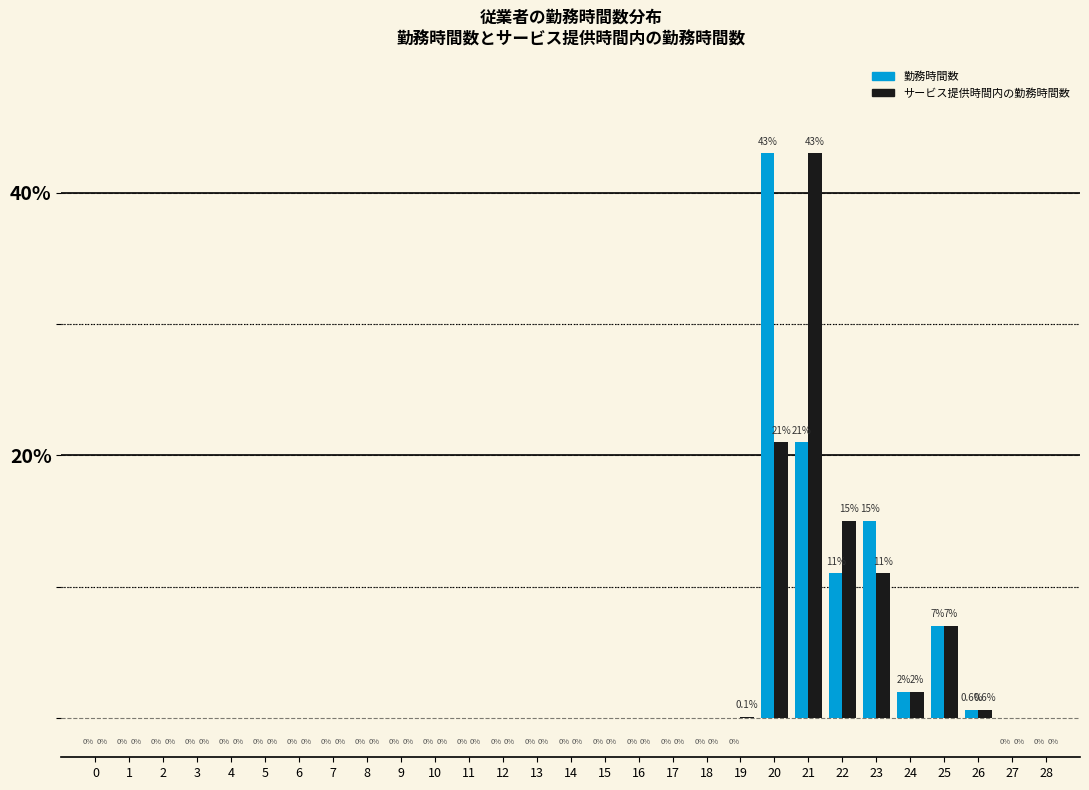

Is it true that サービス提供時間内の勤務時間数 equals 0.0 at 4?

True